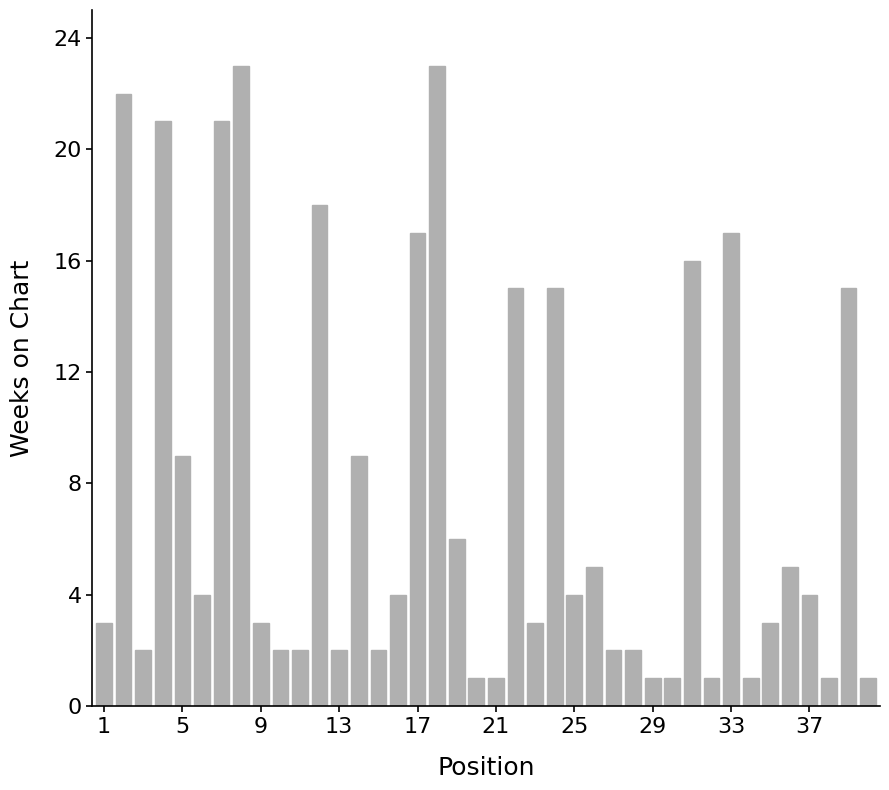

What is the minimum value shown in the chart?

1